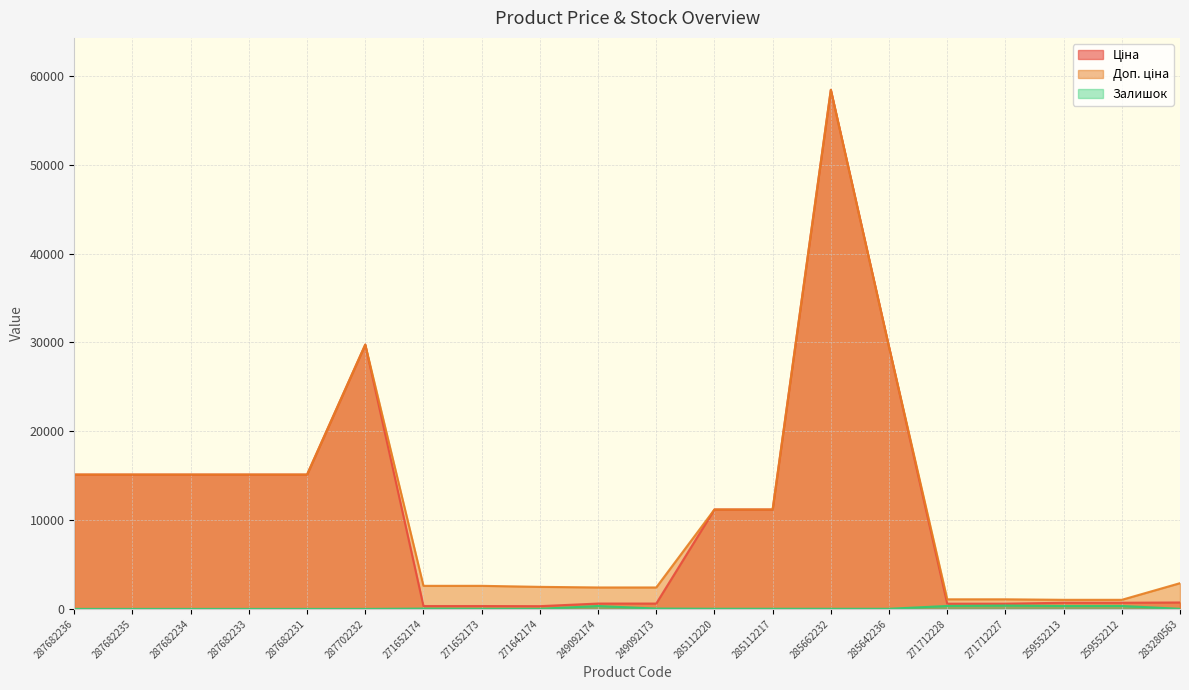

What is the total value across all series at 249092174?

3346.6